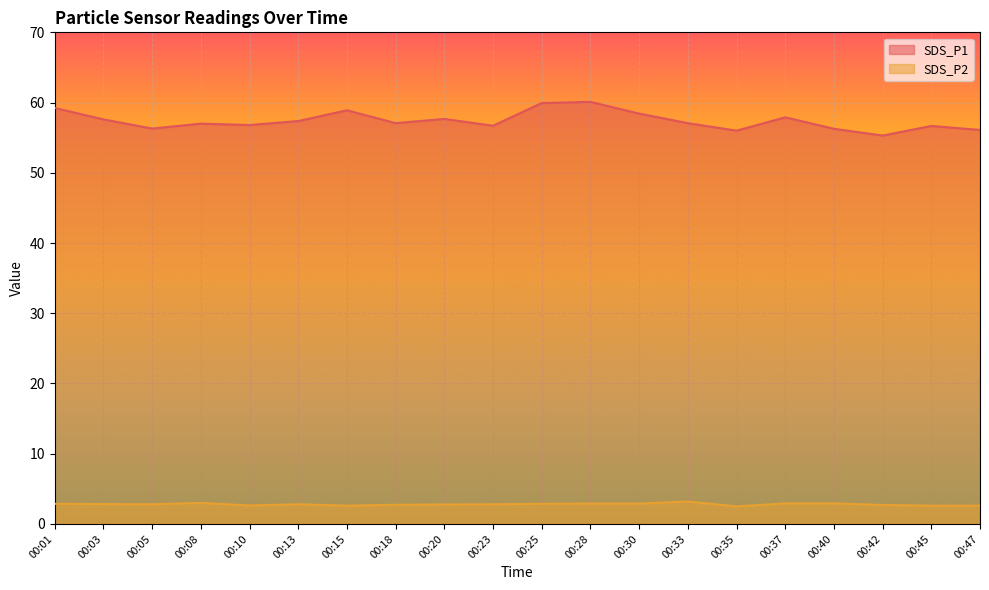

The value of SDS_P1 at 00:20 is 57.7. True or false?

True